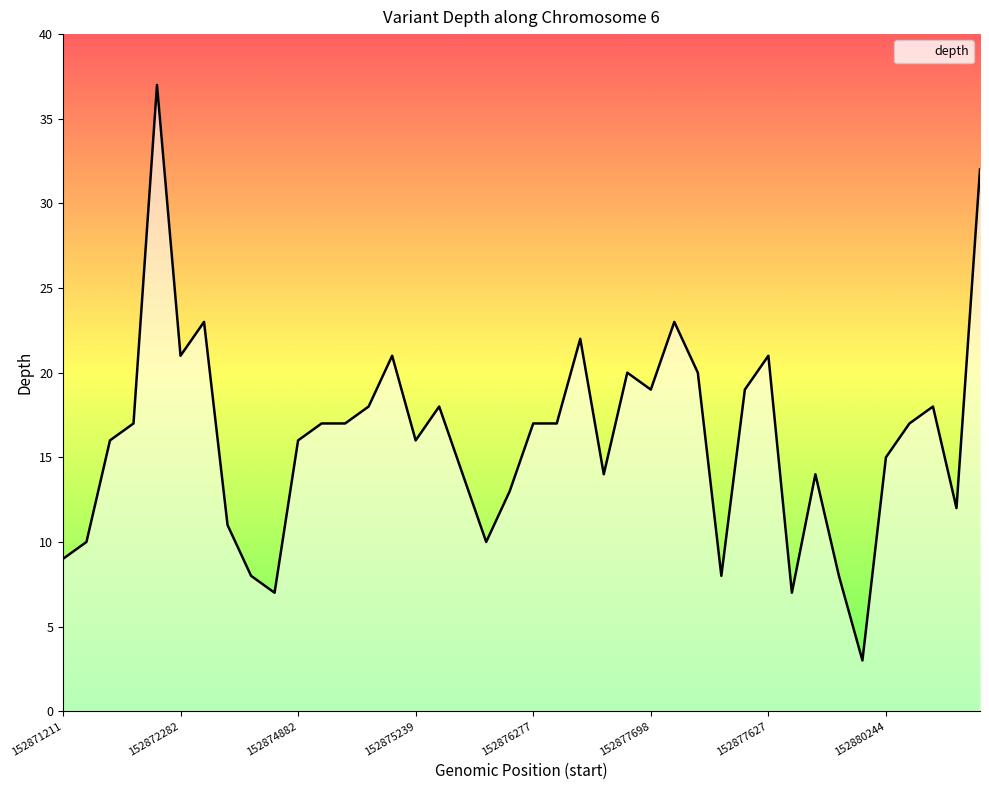

What is the smallest value displayed?

3